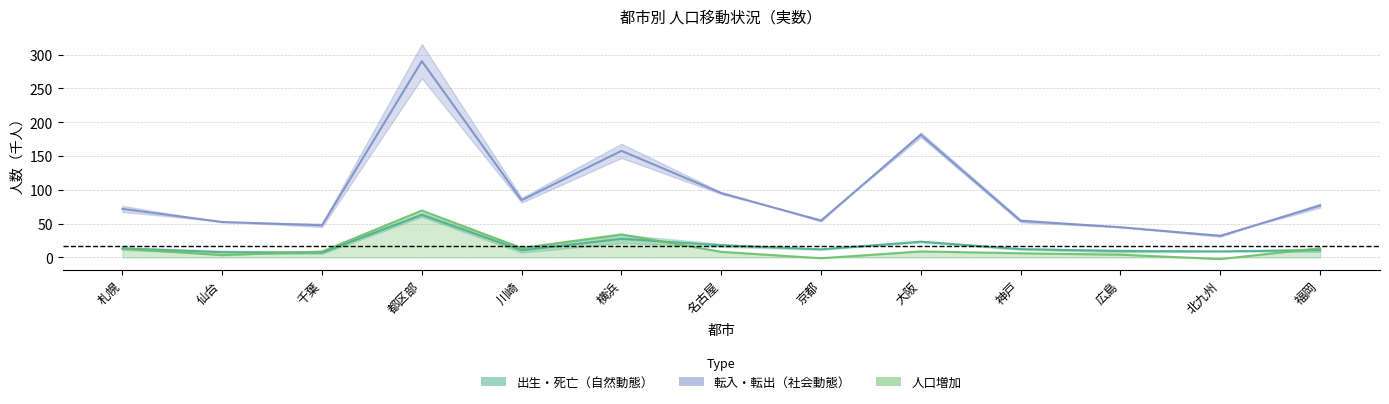

What is the value of the 転入・転出 中央 point at the 3rd from the left?

47.6